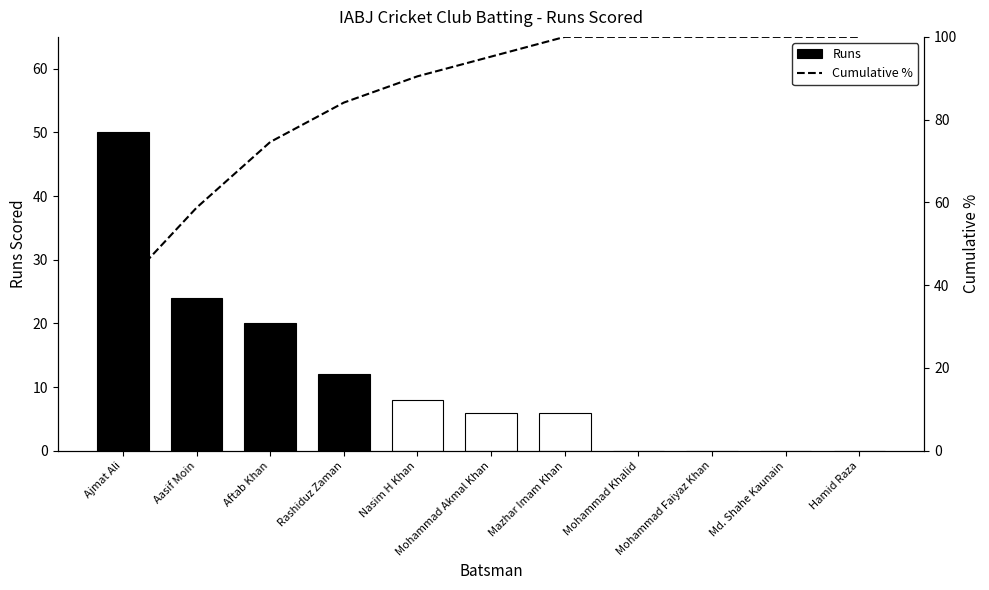

At which category does the chart reach its minimum across all series?

Mohammad Khalid